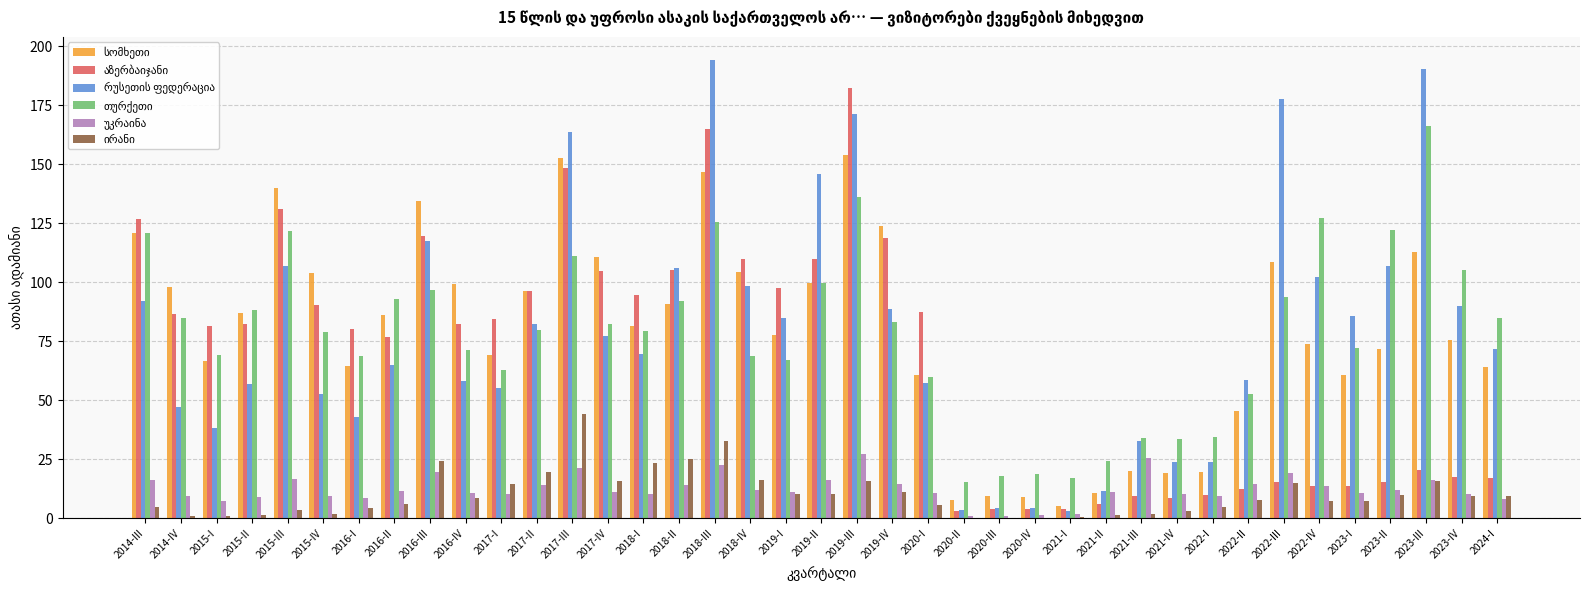

What is the total value across all series at 2018-IV?

409.5